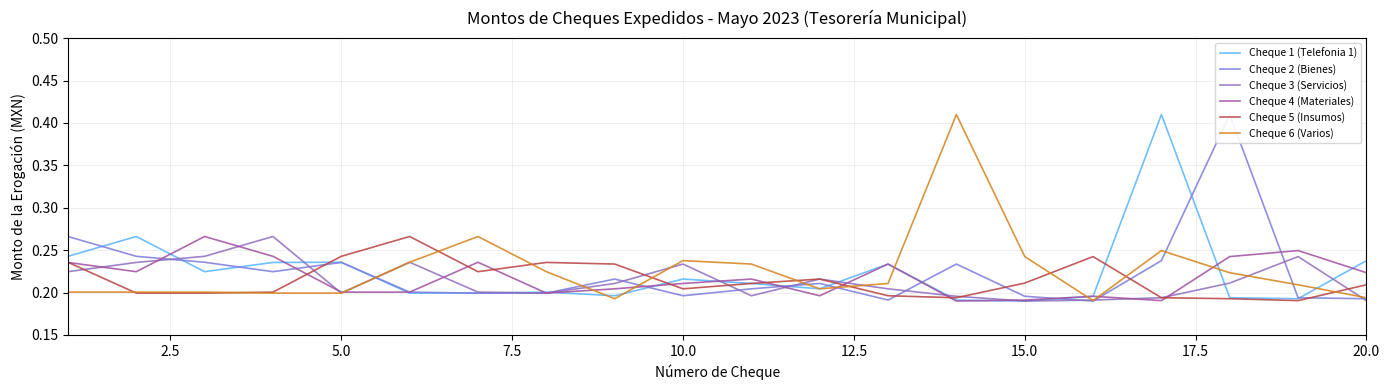

The value of Cheque 1 (Telefonia 1) at 20.0 is 0.4. True or false?

False